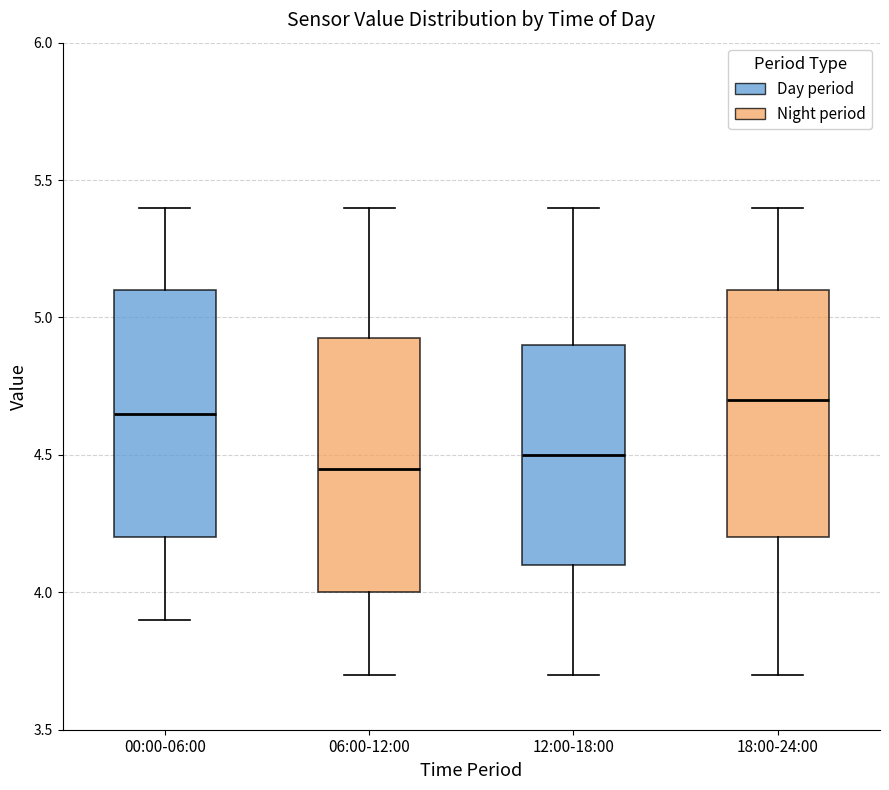

Where is the upper edge of the box for 12:00-18:00 on the y-axis? The values are not printed on the chart, so give them approximately, as read against the axis.

4.90